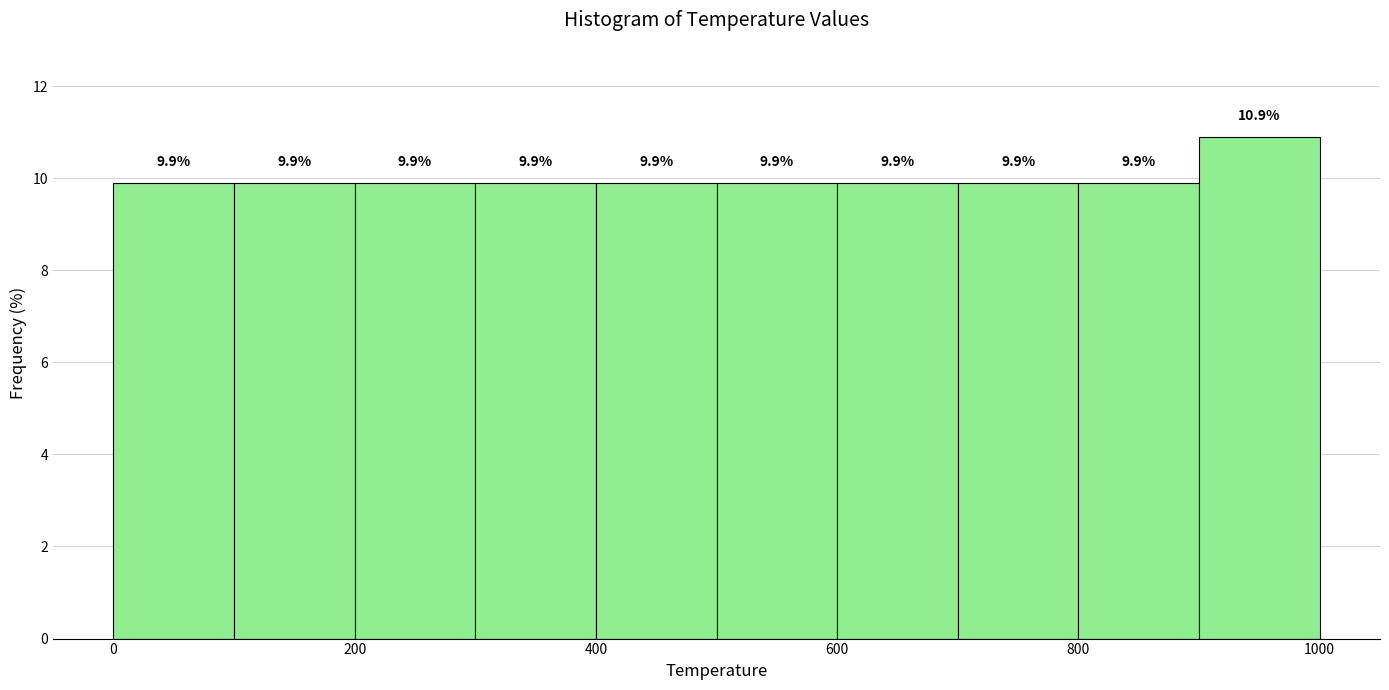

Reading left to right, transcribe this chart: for each bar, give the range it covers on the x-axis and its height.

0 to 100: 9.9
100 to 200: 9.9
200 to 300: 9.9
300 to 400: 9.9
400 to 500: 9.9
500 to 600: 9.9
600 to 700: 9.9
700 to 800: 9.9
800 to 900: 9.9
900 to 1000: 10.9